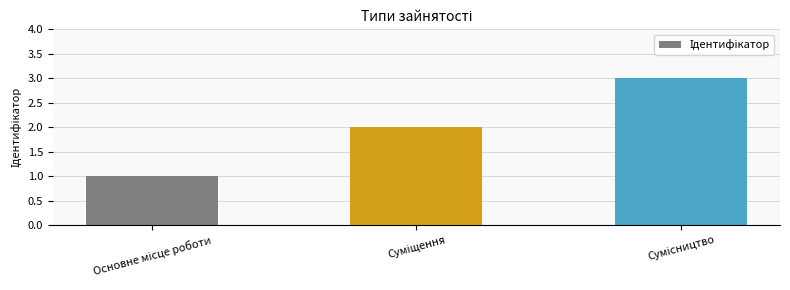

Reading left to right, transcribe all the data shown in this chart.

1	2	3